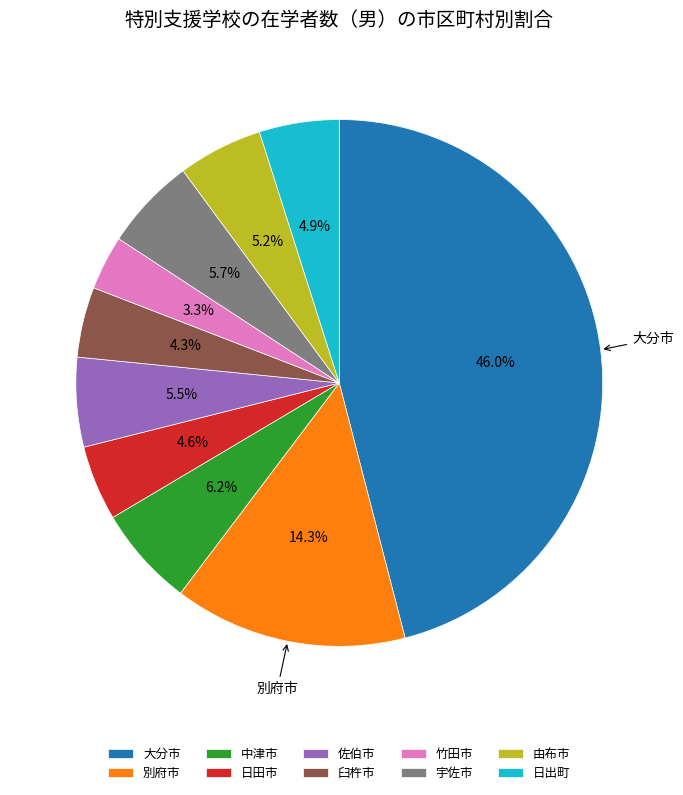

Which has a higher value, 大分市 or 臼杵市?

大分市